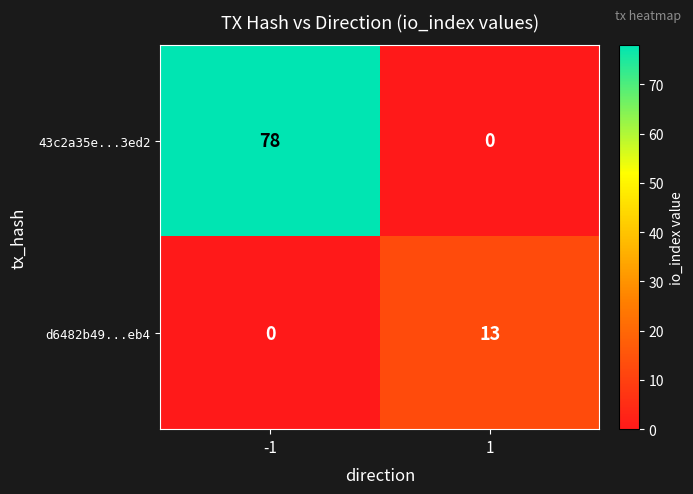

What is the maximum value for 43c2a35e...3ed2?

78